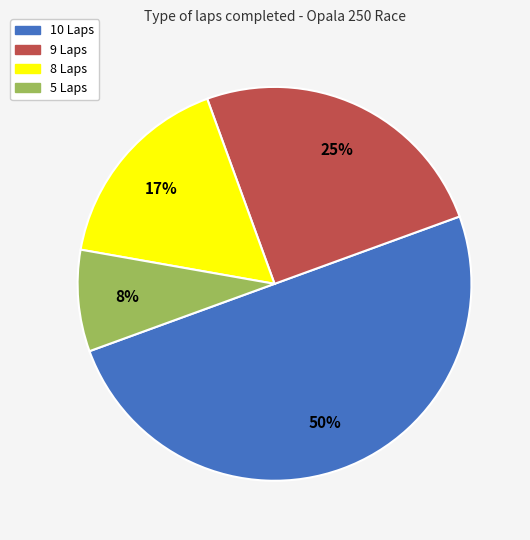

How many segments does this pie chart have?

4